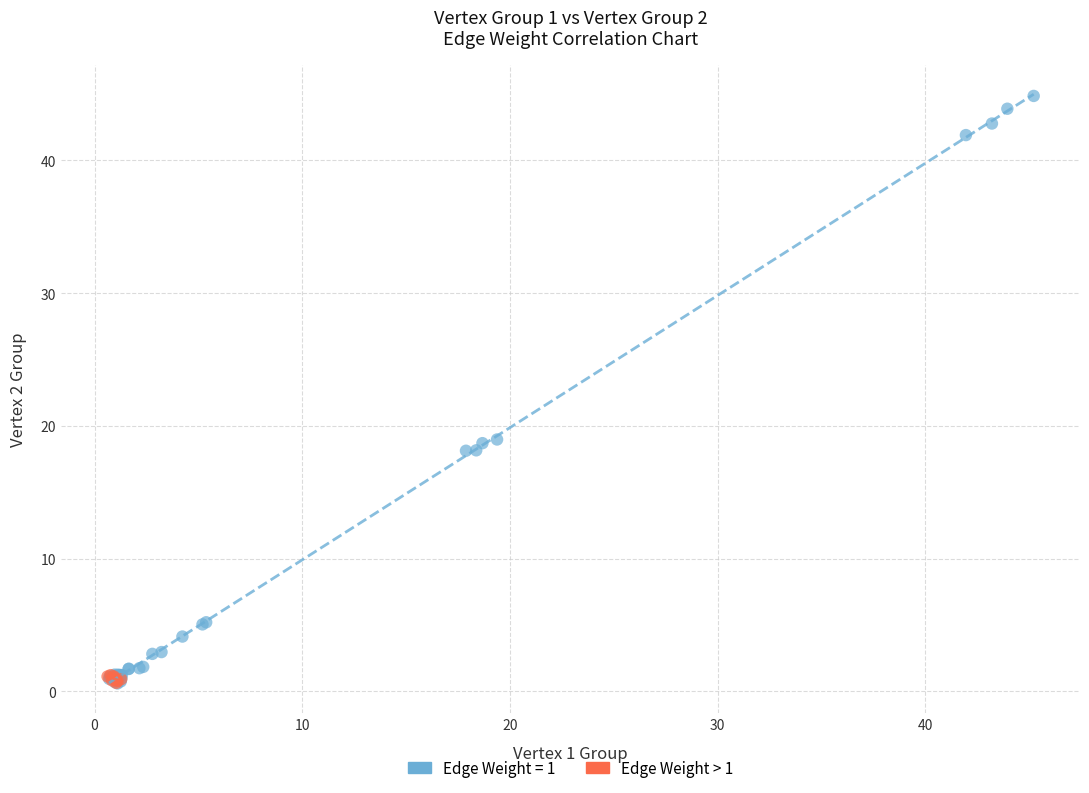

Which series contains the highest Y value?

Edge Weight = 1